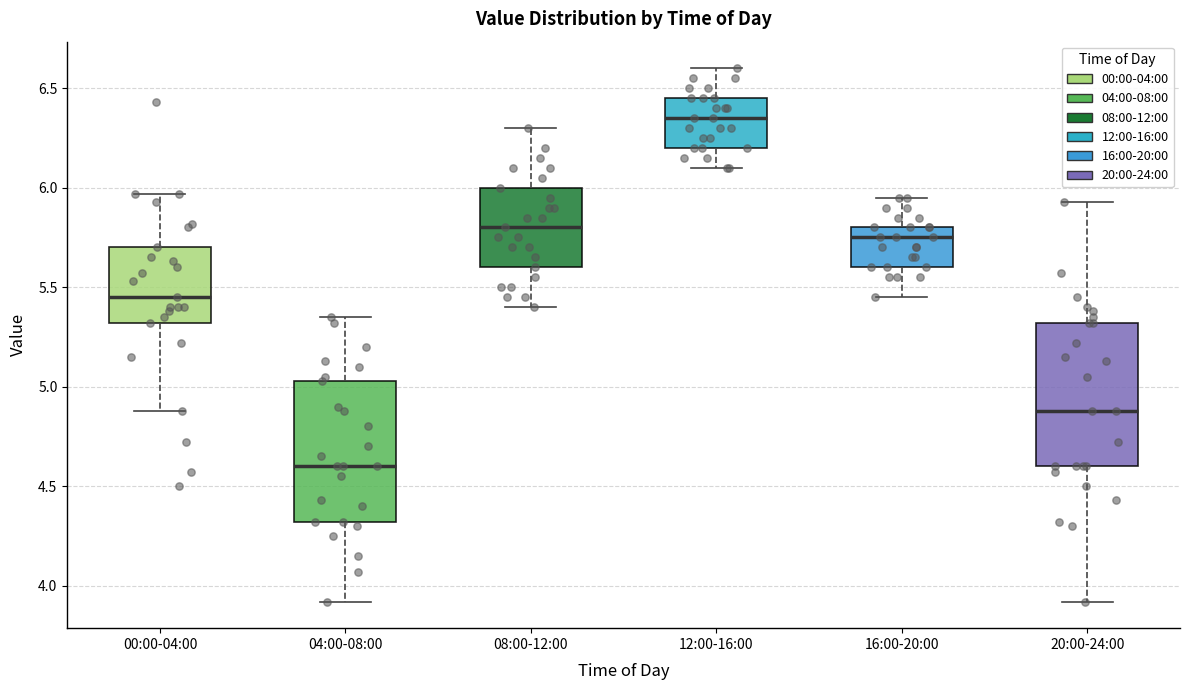

Reading left to right, read every box against the y-axis: the position of its median line, the range the box covers, and the ends of its whiskers. The values are not printed on the chart, so give them approximately, as read against the axis.

00:00-04:00: median 5.45, box 5.30 to 5.70, whiskers 4.90 to 5.95
04:00-08:00: median 4.60, box 4.30 to 5.05, whiskers 3.90 to 5.35
08:00-12:00: median 5.80, box 5.60 to 6.00, whiskers 5.40 to 6.30
12:00-16:00: median 6.35, box 6.20 to 6.45, whiskers 6.10 to 6.60
16:00-20:00: median 5.75, box 5.60 to 5.80, whiskers 5.45 to 5.95
20:00-24:00: median 4.90, box 4.60 to 5.30, whiskers 3.90 to 5.95